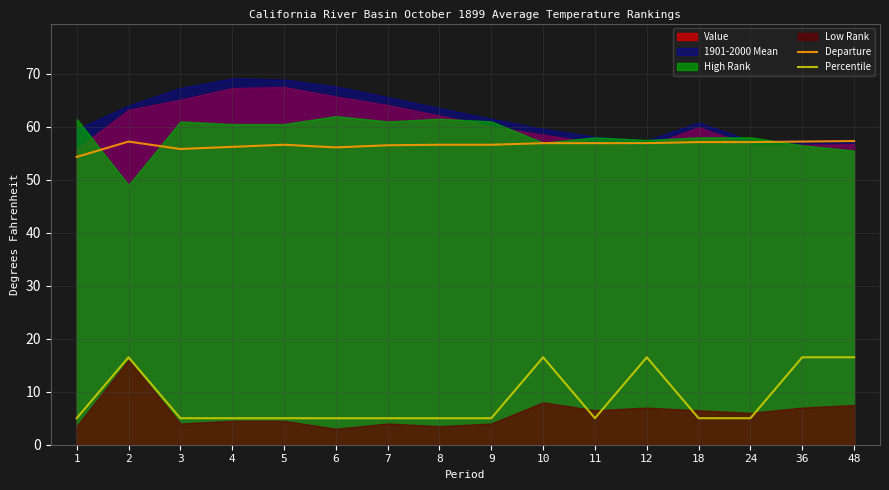

Does the chart display data point markers on the line(s)?

No